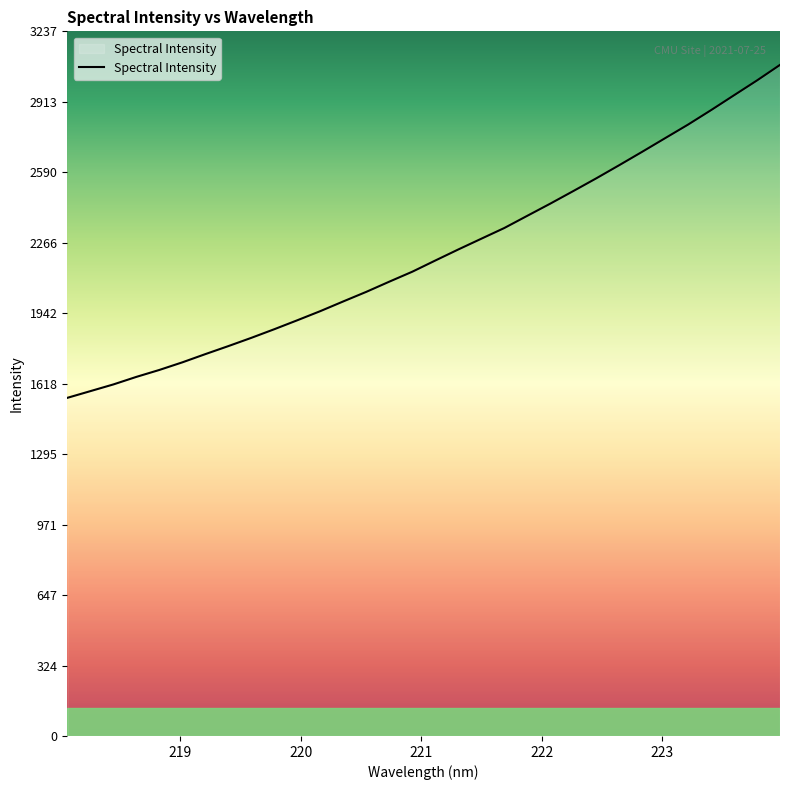

What is the smallest value displayed?

1553.2